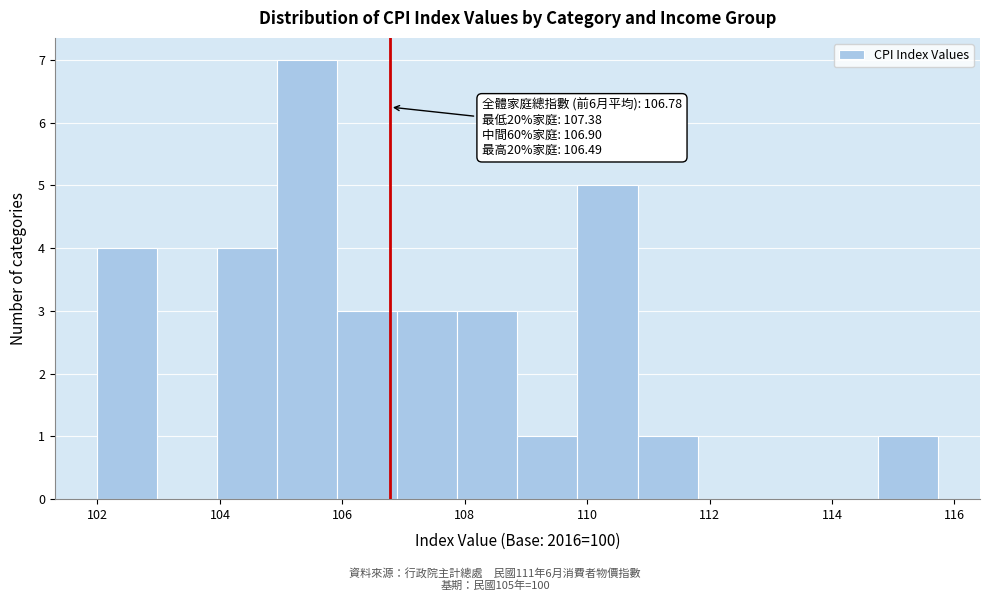

Over which range of the x-axis is the bar tallest?

105.0 to 106.0